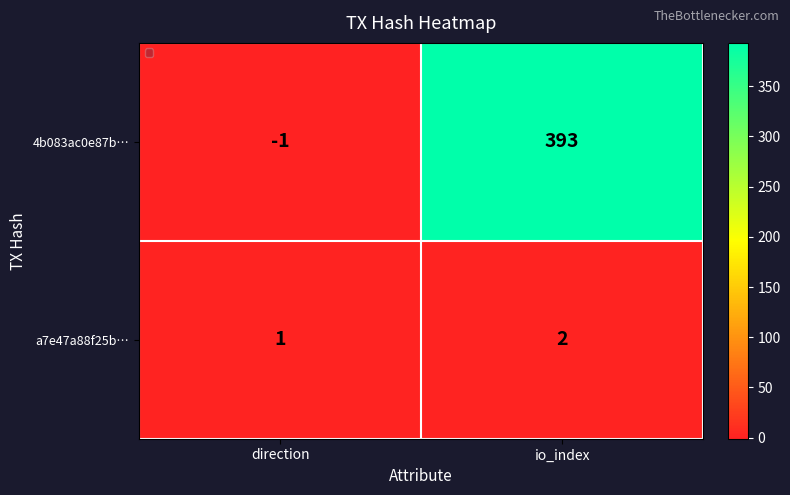

At direction, list the series in order from smallest to largest.

4b083ac0e87b…, a7e47a88f25b…